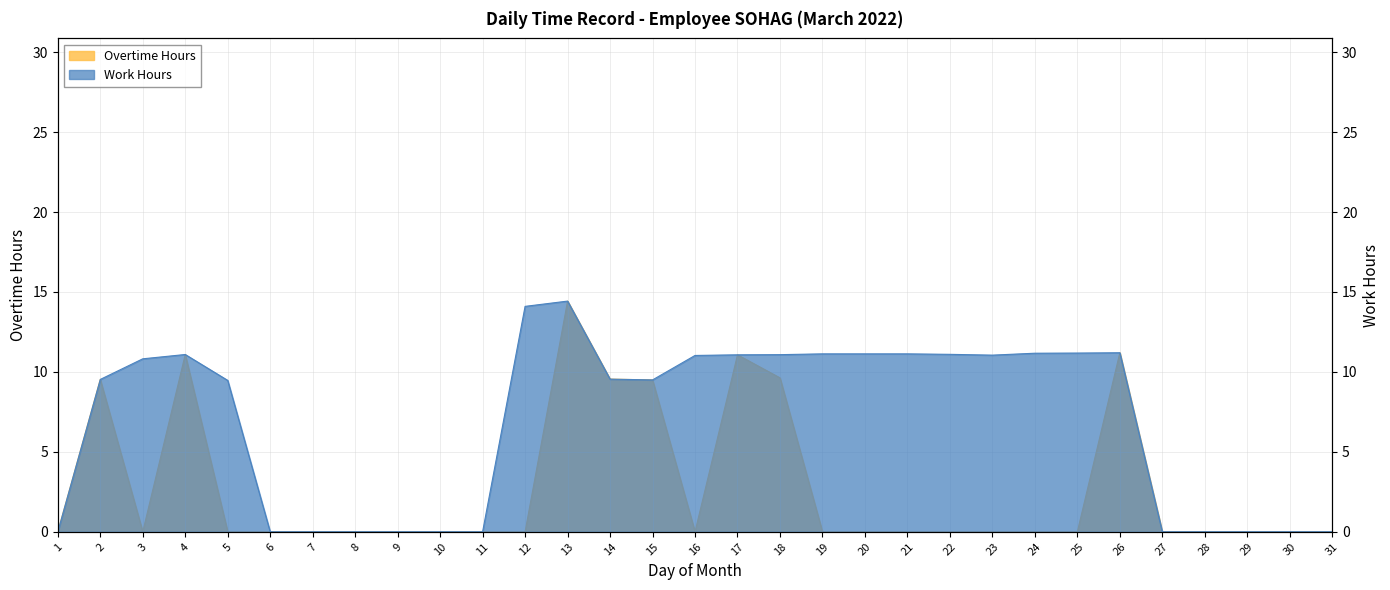

Reading left to right, transcribe all the data shown in this chart.

1=0.0	2=9.5	3=0.0	4=11.1	5=0.0	6=0.0	7=0.0	8=0.0	9=0.0	10=0.0	11=0.0	12=0.0	13=14.4	14=9.6	15=9.5	16=0.0	17=11.1	18=9.6	19=0.0	20=0.0	21=0.0	22=0.0	23=0.0	24=0.0	25=0.0	26=11.2	27=0.0	28=0.0	29=0.0	30=0.0	31=0.0